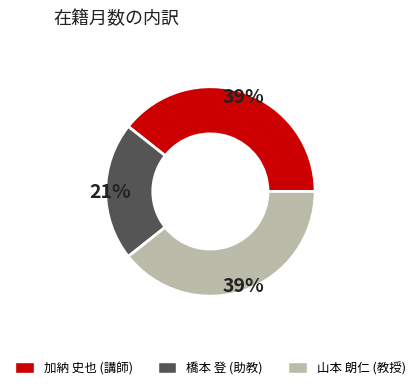

How many slices are in this pie chart?

3